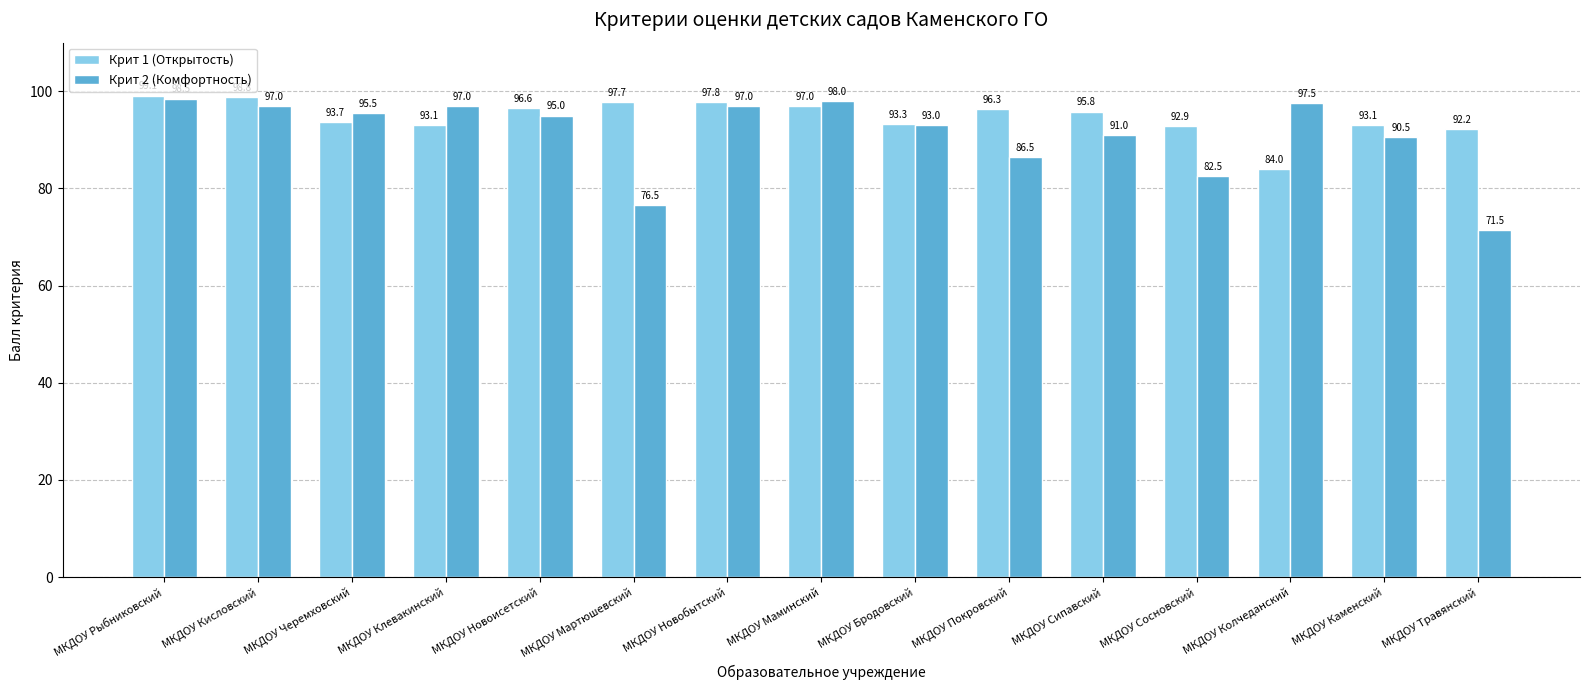

What is the total value across all series at МКДОУ Сосновский?

175.4